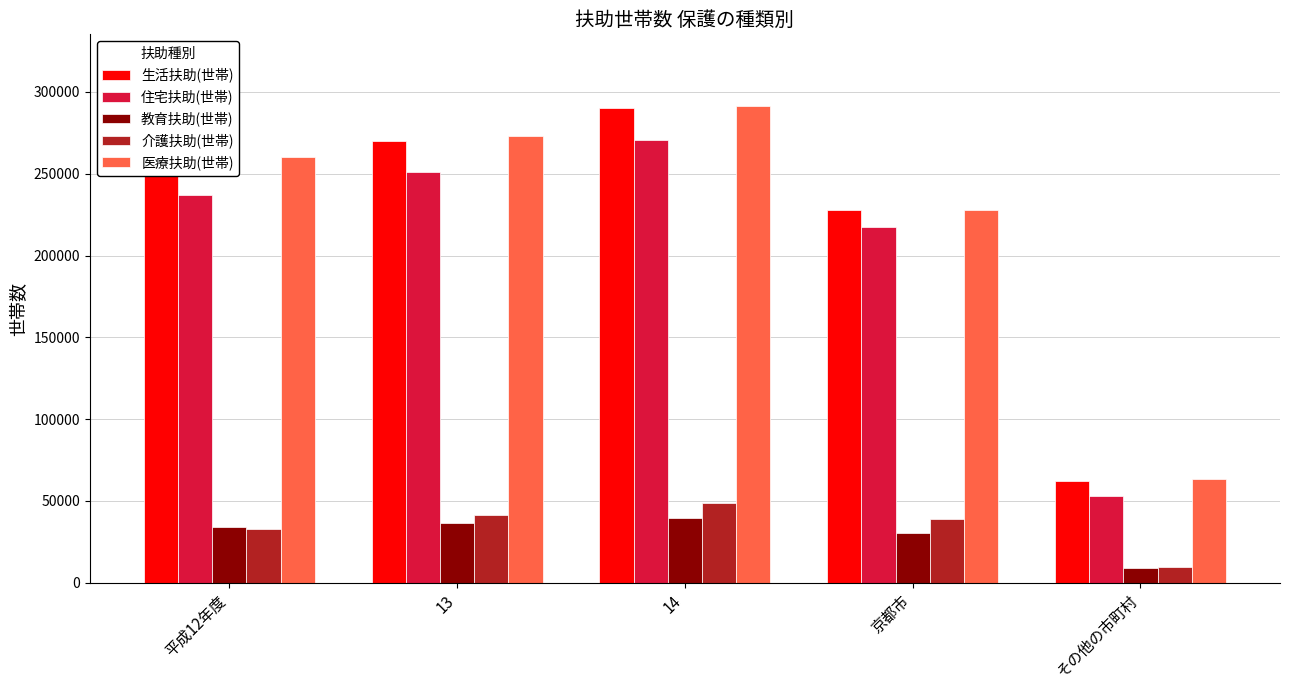

What are all the series names shown in the legend?

生活扶助(世帯), 住宅扶助(世帯), 教育扶助(世帯), 介護扶助(世帯), 医療扶助(世帯)